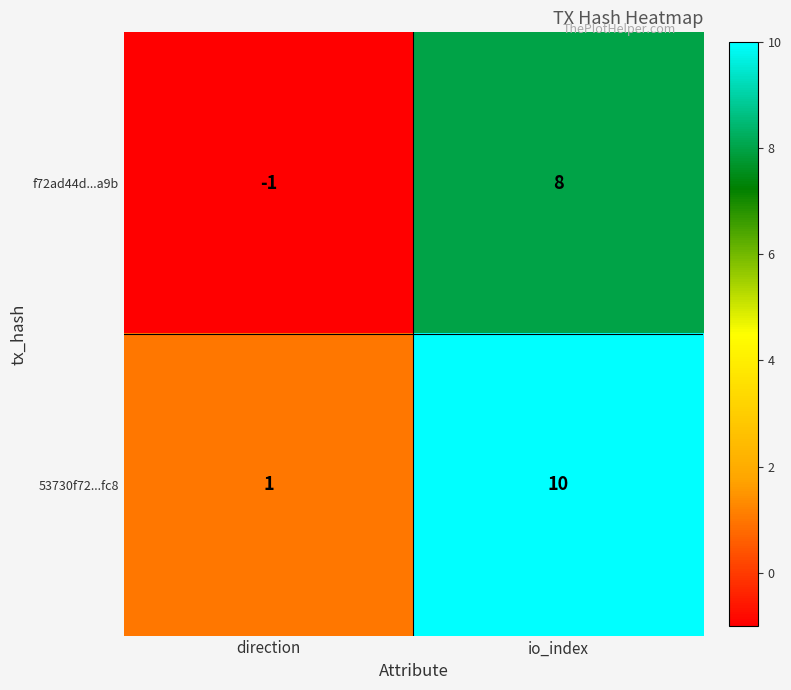

Which series has the largest total across all categories?

53730f72...fc8